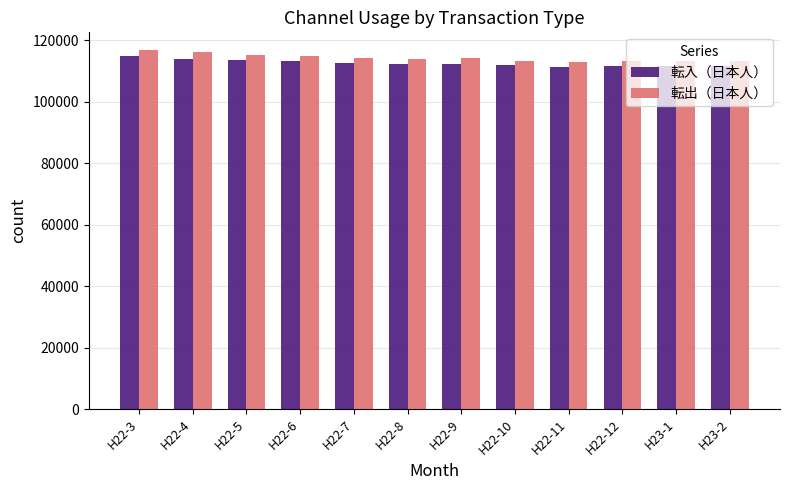

What is the difference between the highest and lowest values at H22-4?

2079